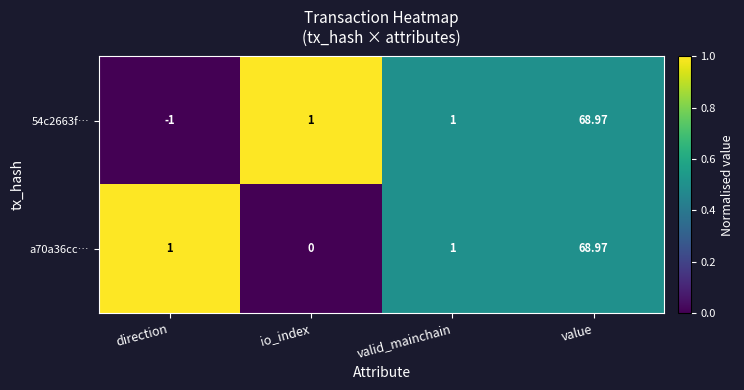

Which category has the lowest value in the a70a36cc… series?

io_index